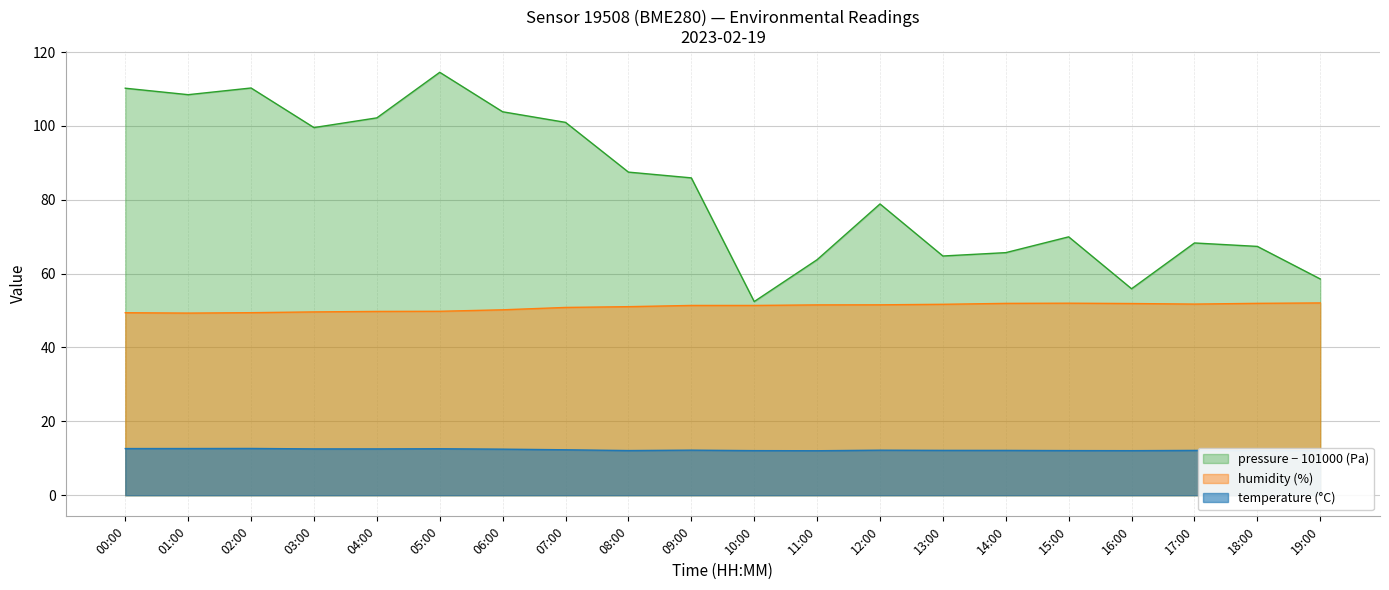

Where is the first local minimum for humidity?

01:00